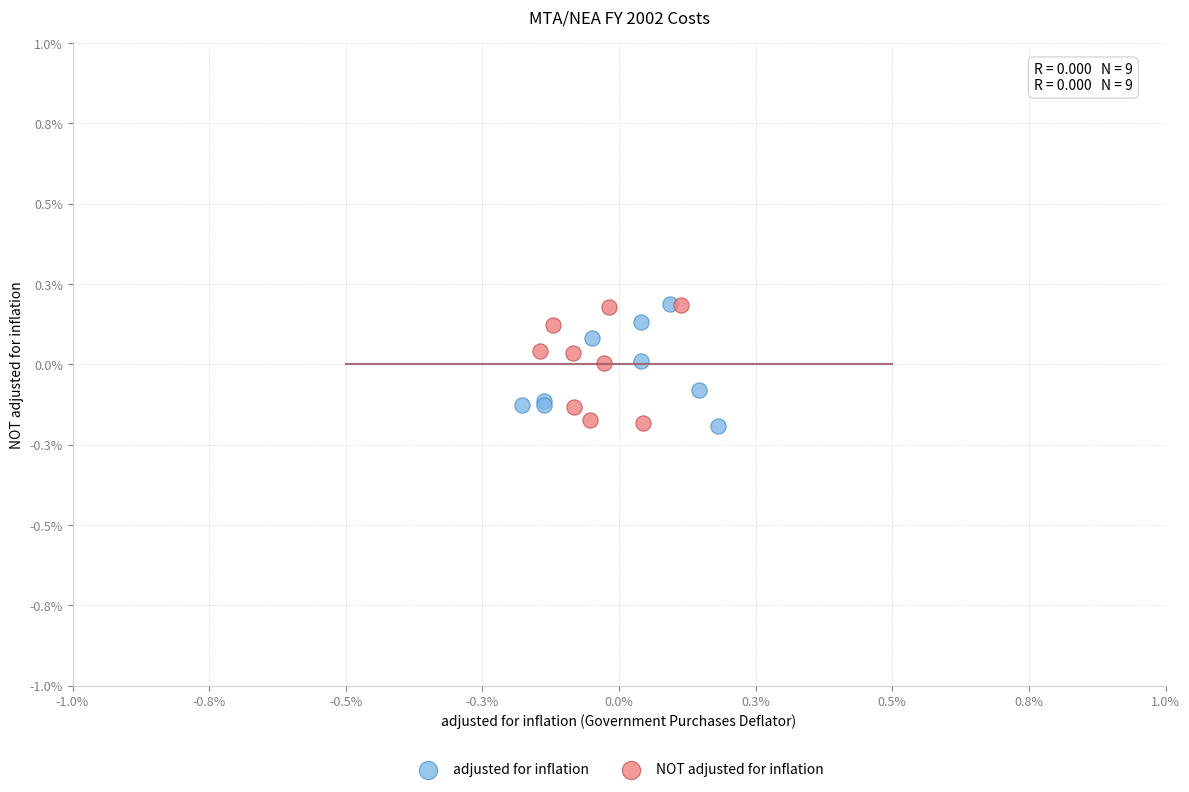

What are all the series names shown in the legend?

adjusted for inflation, NOT adjusted for inflation